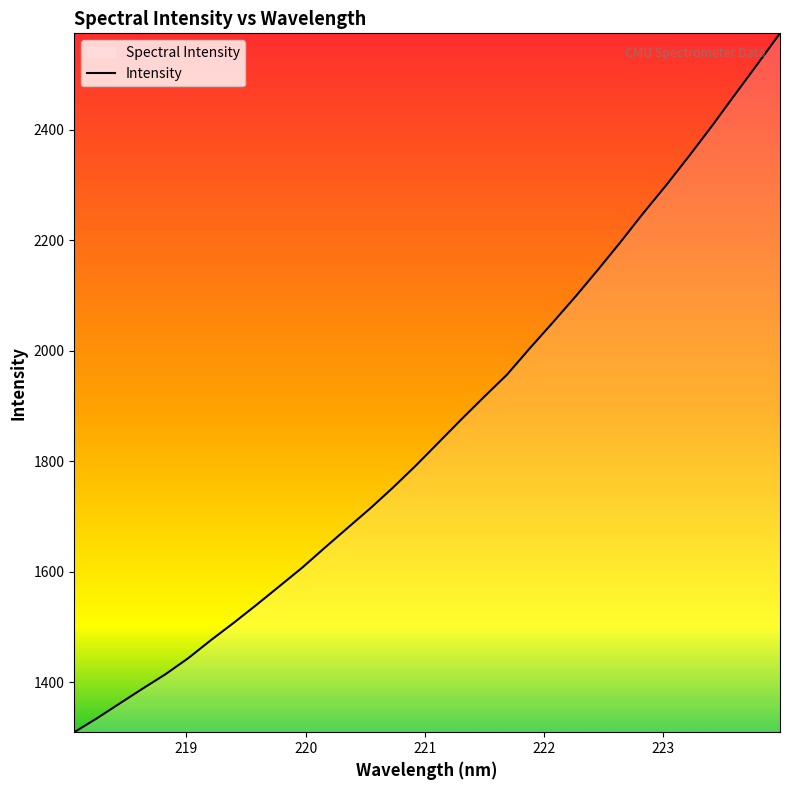

What is the minimum value shown in the chart?

1310.0